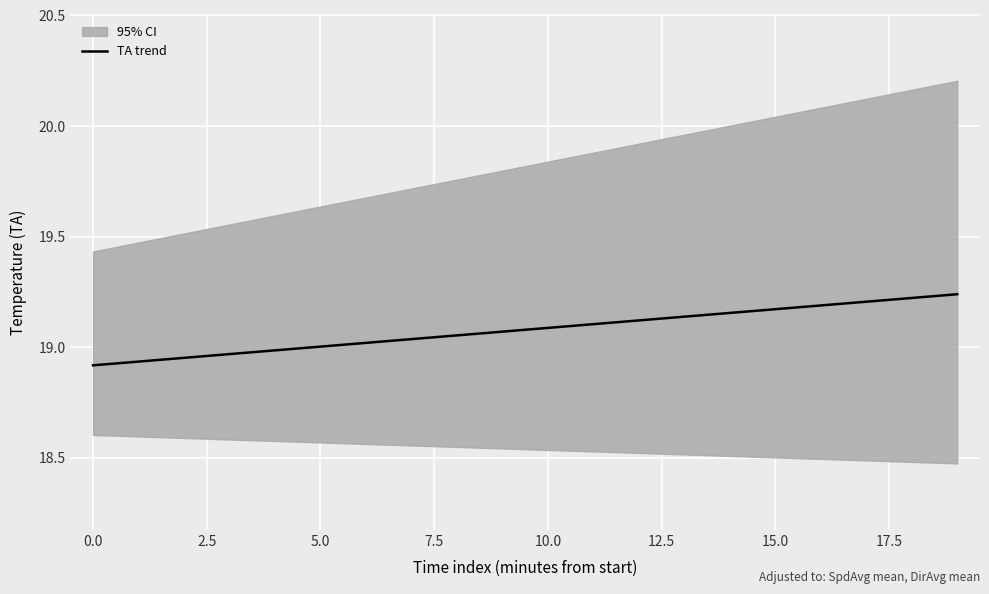

What is the difference between the second highest and minimum values?

0.3